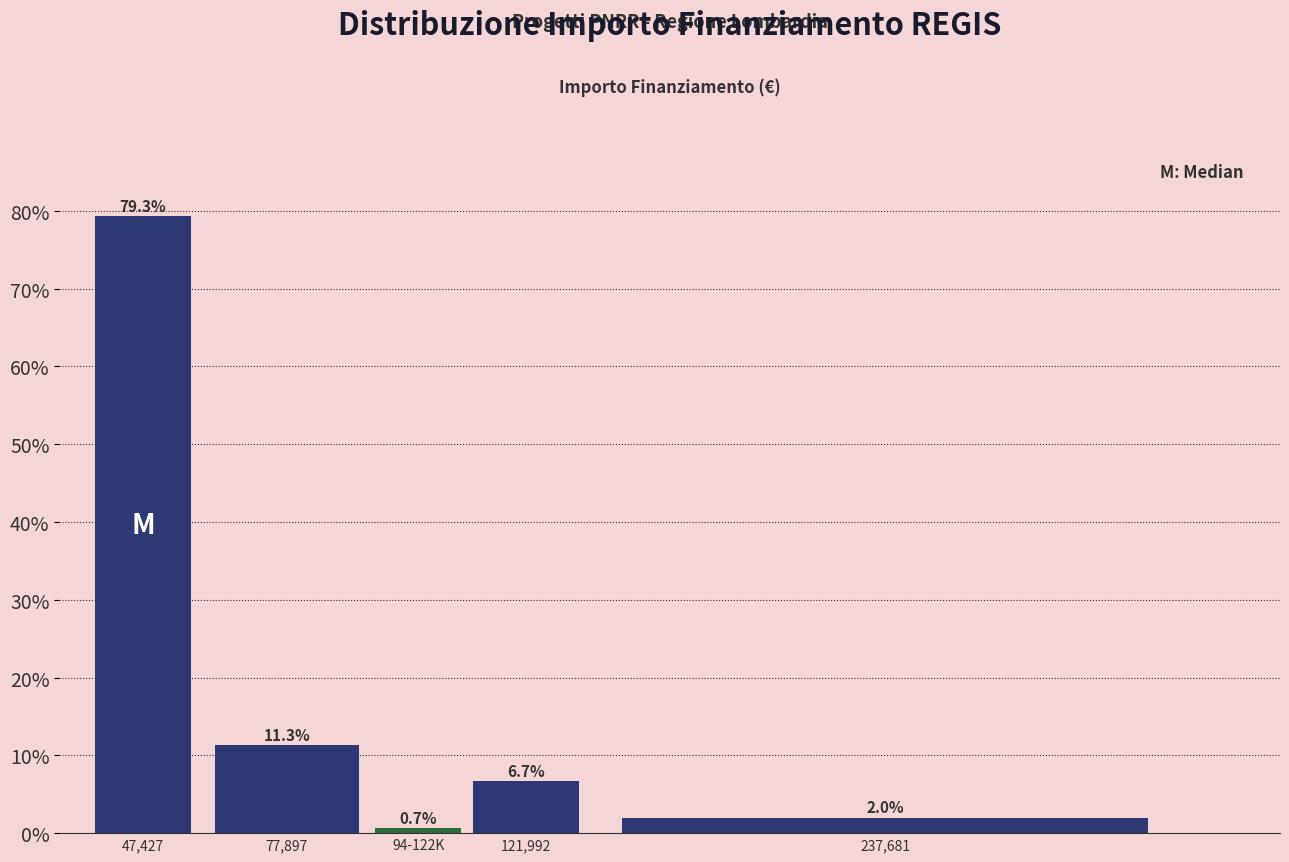

Reading right to left, extract all data points from this chart.

2.0	6.7	0.7	11.3	79.3